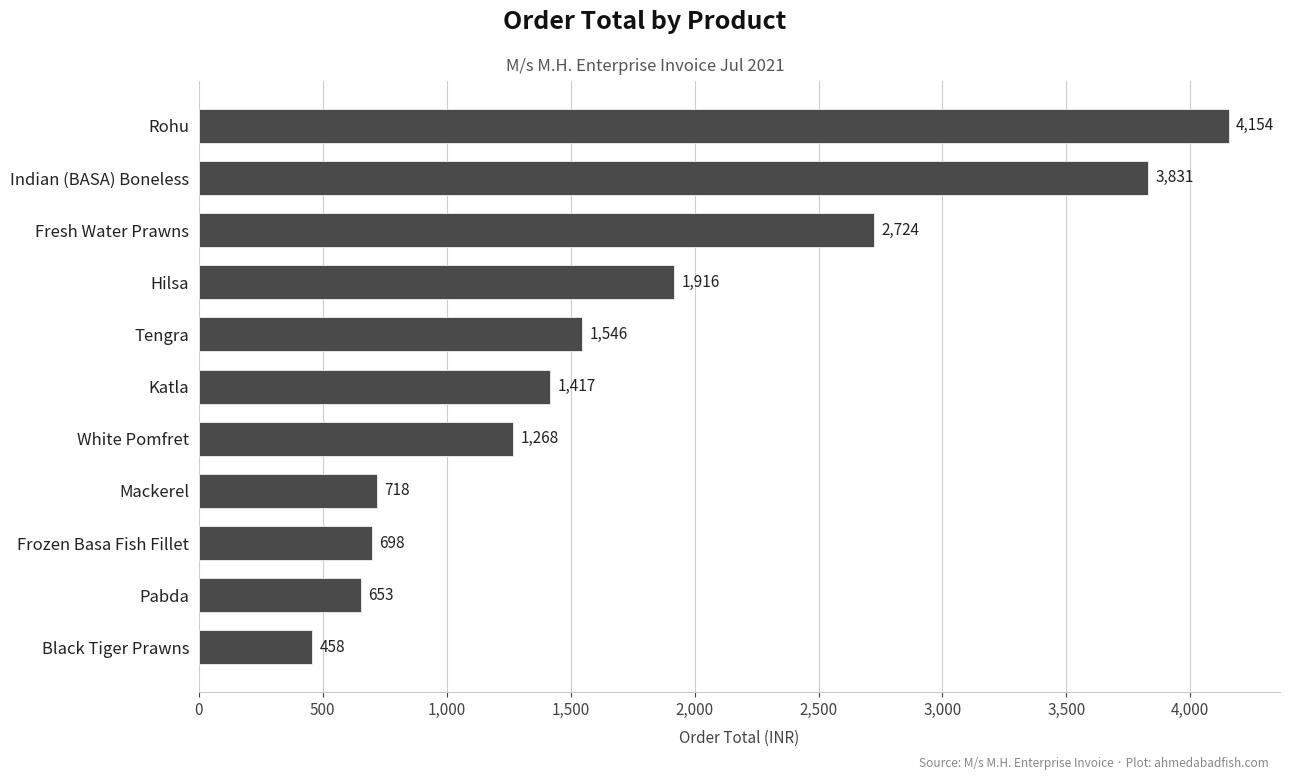

List the labels in order of value, smallest first.

Black Tiger Prawns, Pabda, Frozen Basa Fish Fillet, Mackerel, White Pomfret, Katla, Tengra, Hilsa, Fresh Water Prawns, Indian (BASA) Boneless, Rohu